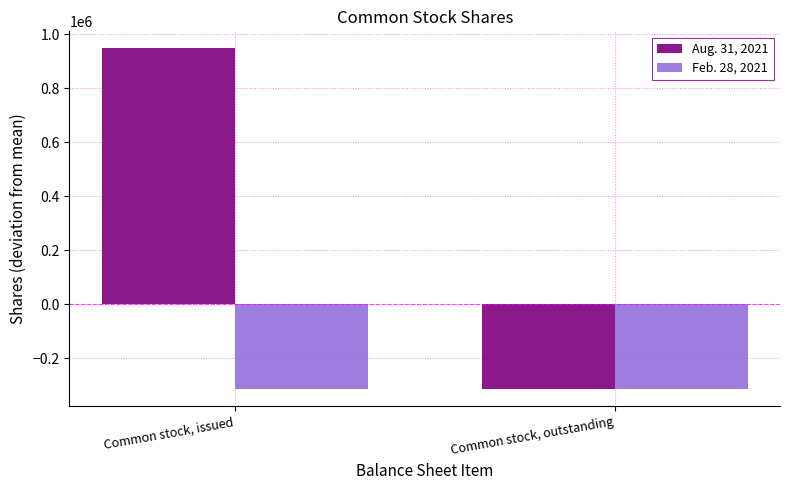

True or false: Aug. 31, 2021 has a value of 216608 at Common stock, issued.

False